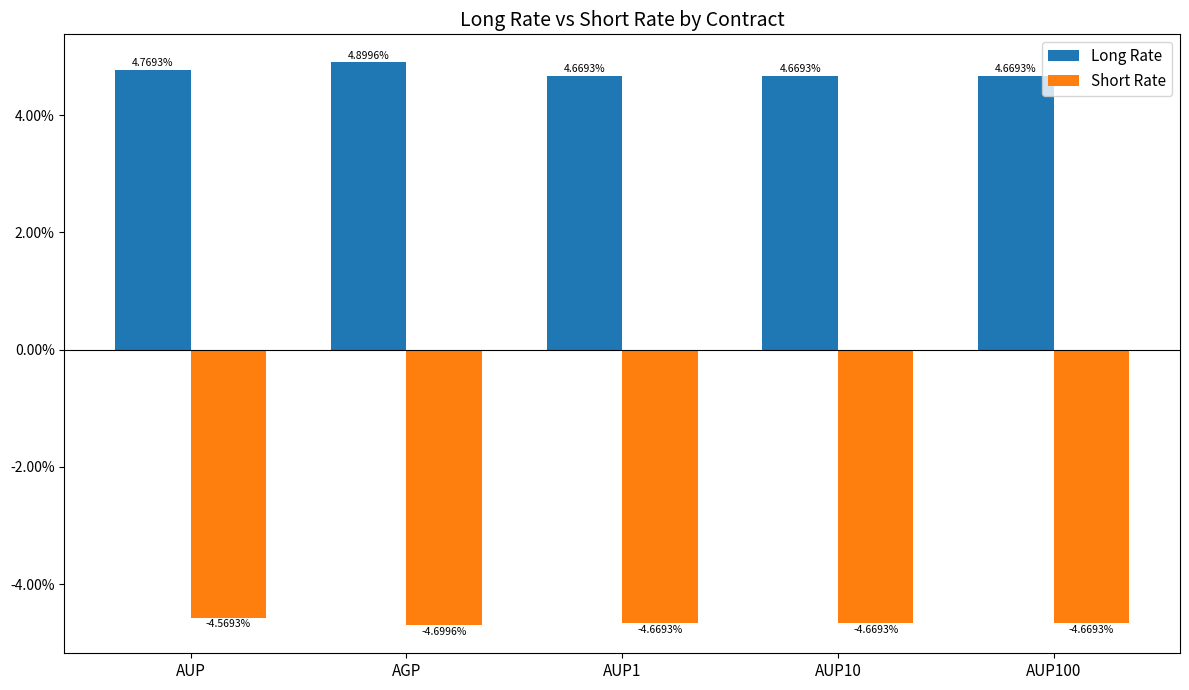

At how many categories does at least one series exceed 0?

5